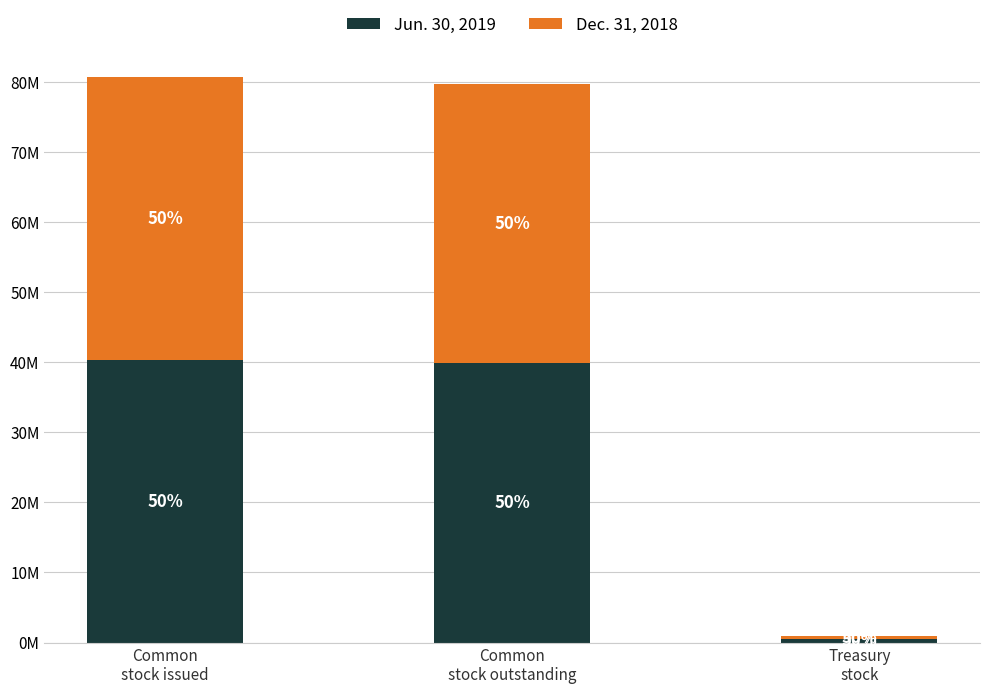

What is the difference between the Dec. 31, 2018 values at Common
stock issued and Common
stock outstanding?

480000